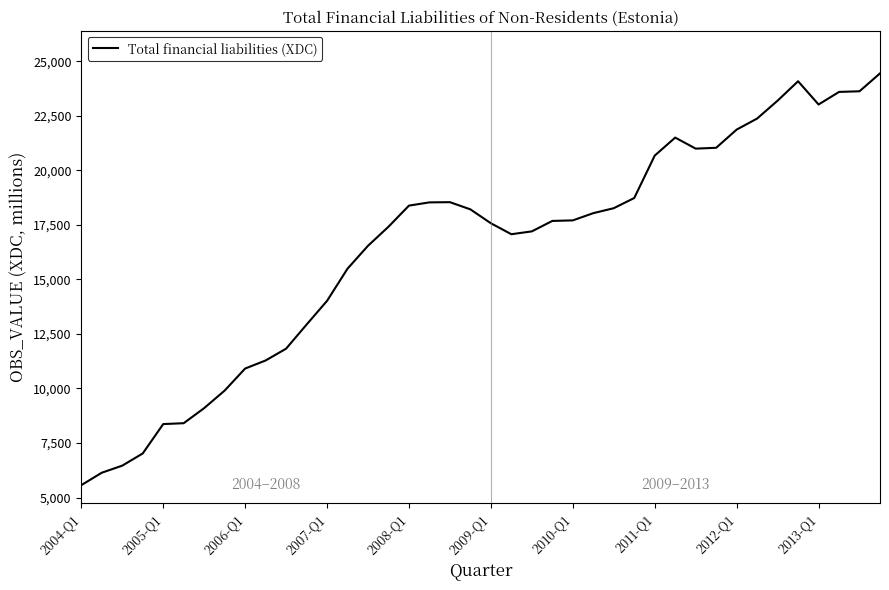

What is the greatest value displayed?

24453.3